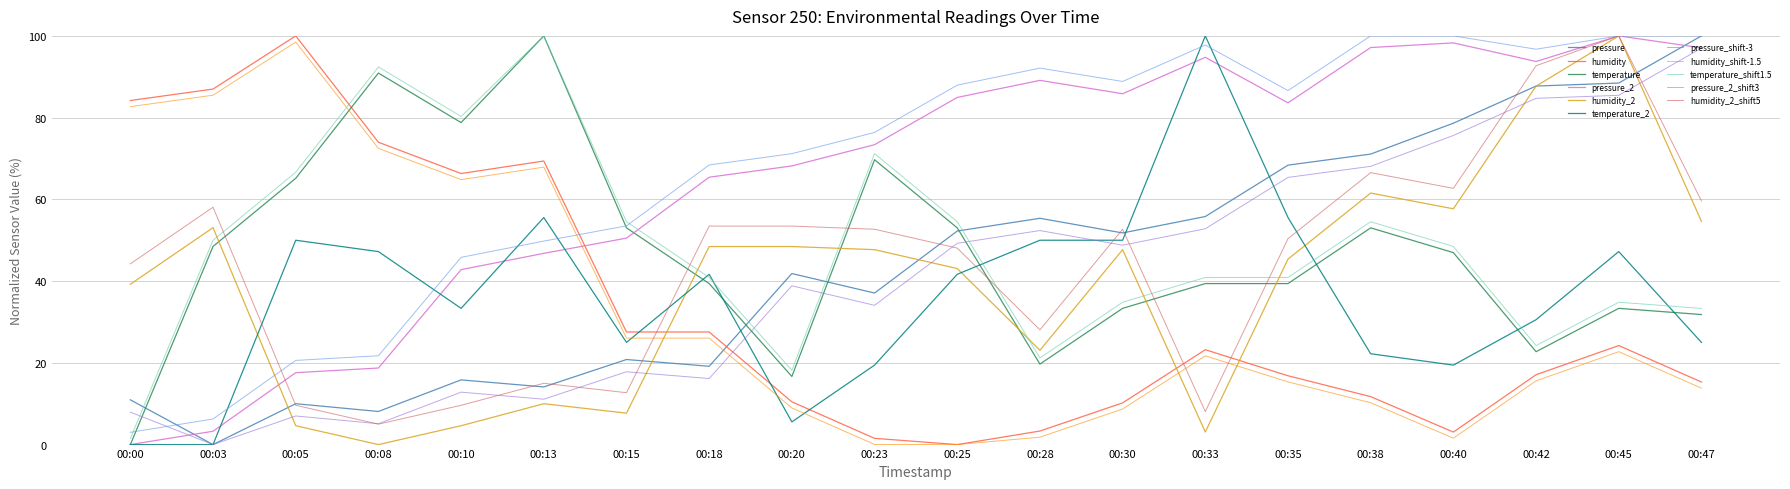

True or false: pressure_2_shift3 and pressure cross at least once.

True